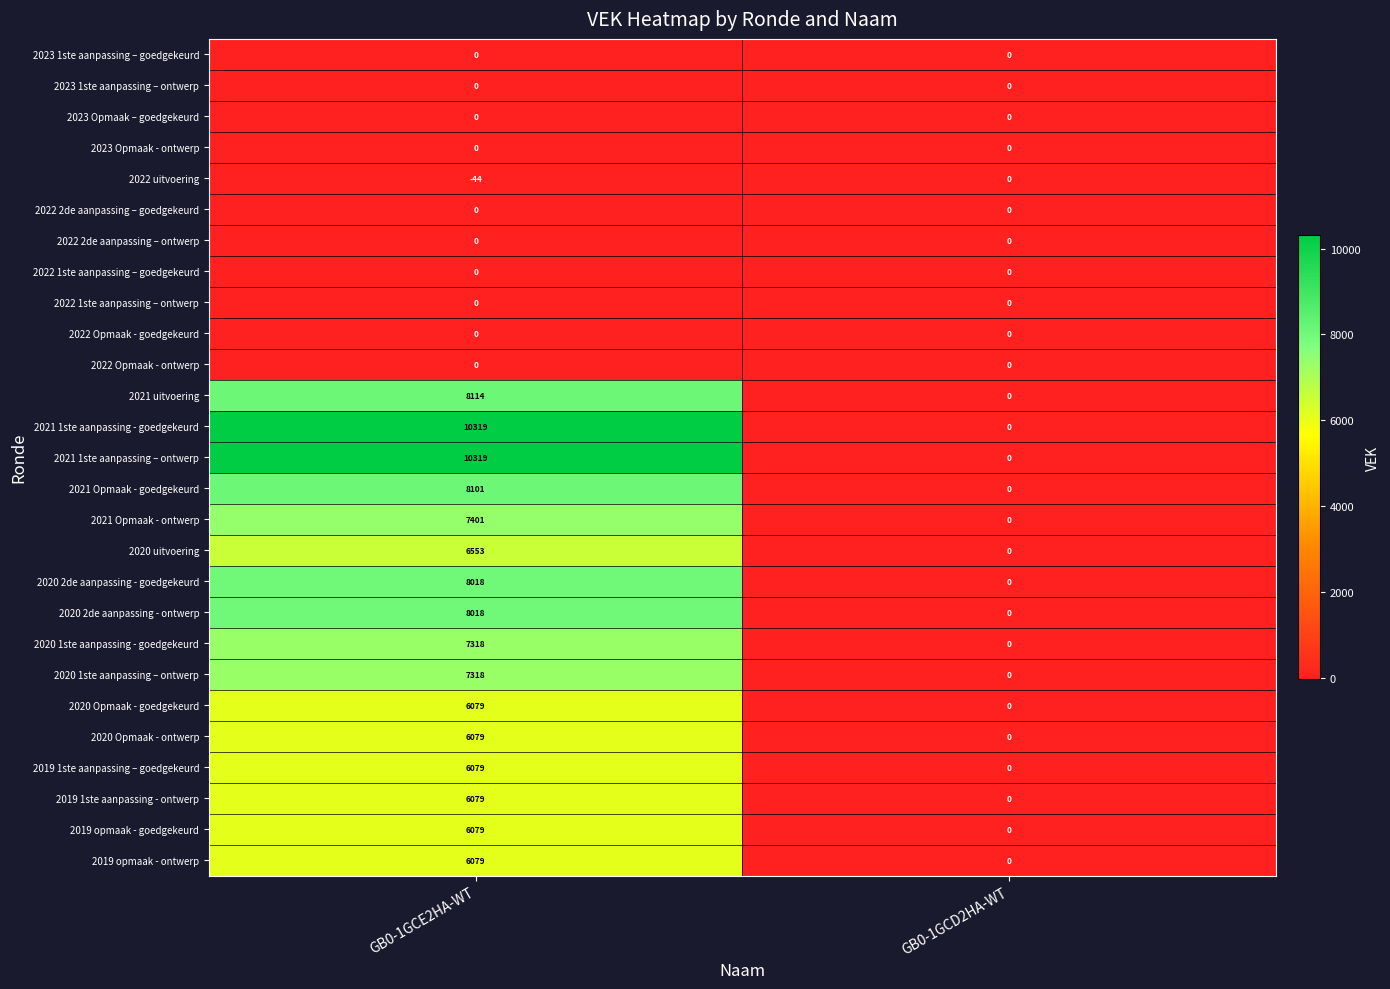

The value of 2023 1ste aanpassing – ontwerp at GB0-1GCD2HA-WT is 0. True or false?

True